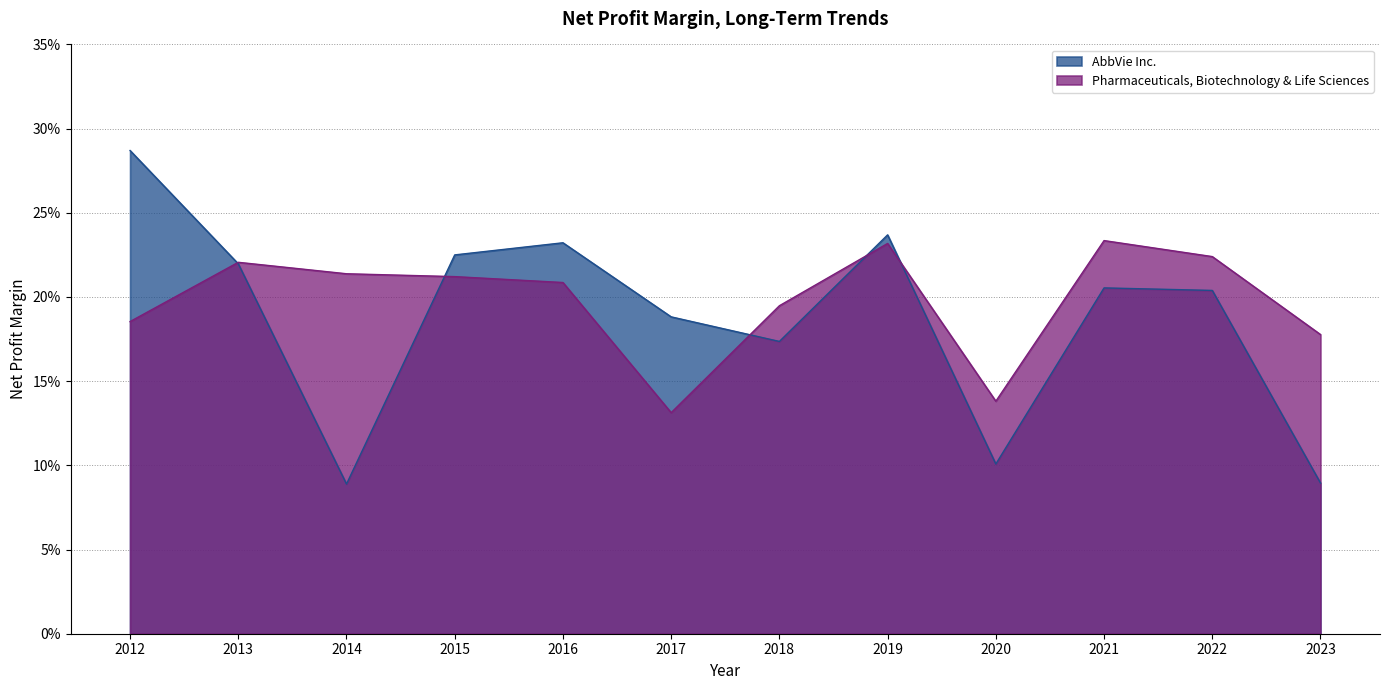

What is the average value of the Pharmaceuticals, Biotechnology & Life Sciences series?

0.2